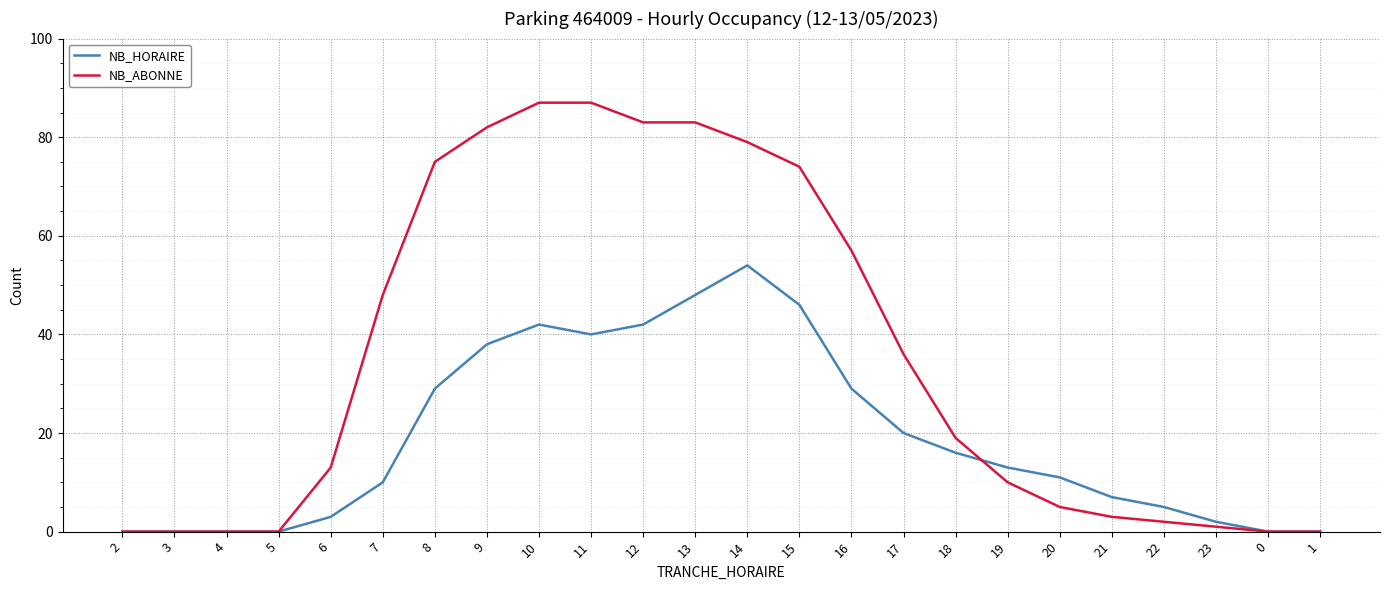

Reading left to right, transcribe all the data shown in this chart.

NB_HORAIRE: 0	0	0	0	3	10	29	38	42	40	42	48	54	46	29	20	16	13	11	7	5	2	0	0
NB_ABONNE: 0	0	0	0	13	48	75	82	87	87	83	83	79	74	57	36	19	10	5	3	2	1	0	0